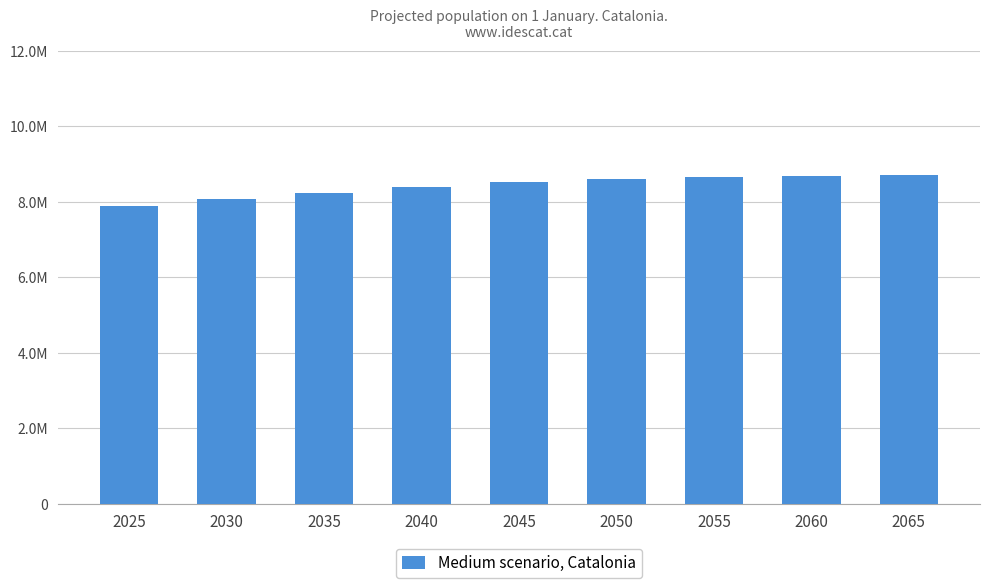

What is the difference between the maximum and minimum values?

815144